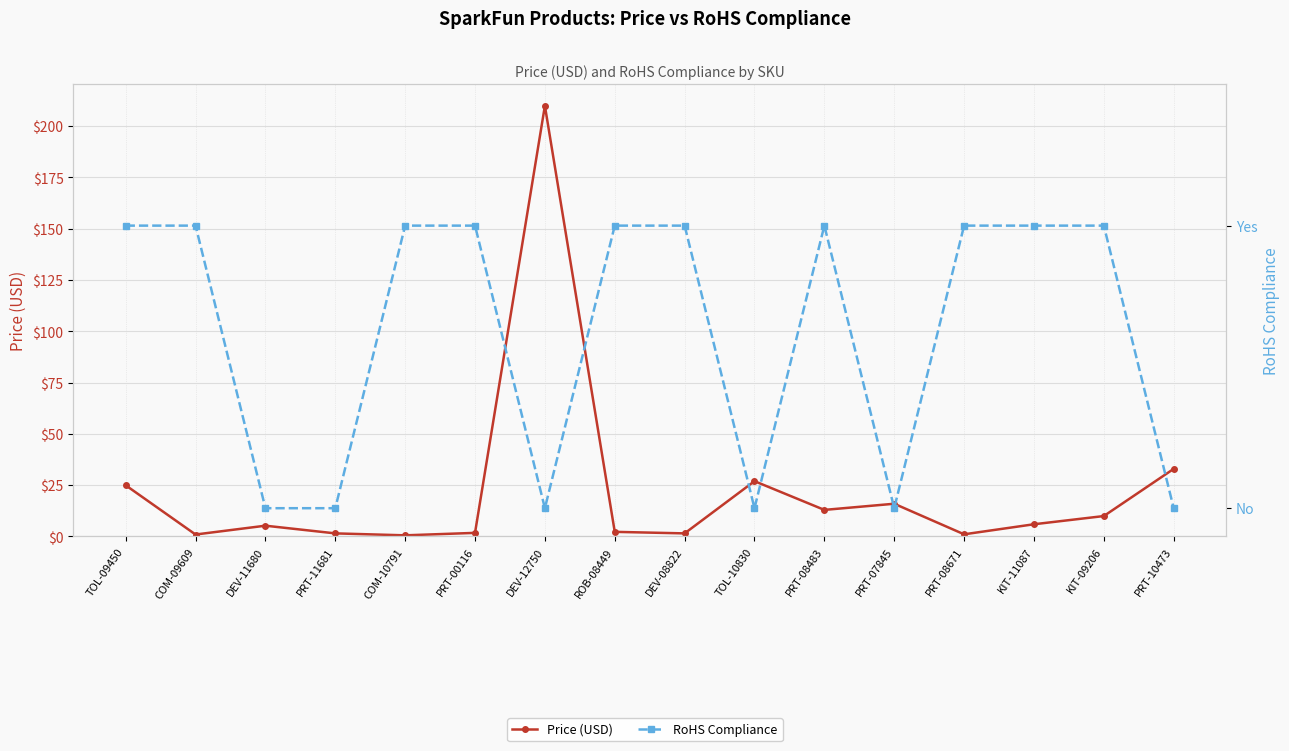

Is it true that RoHS Compliance equals 1.0 at KIT-11087?

True